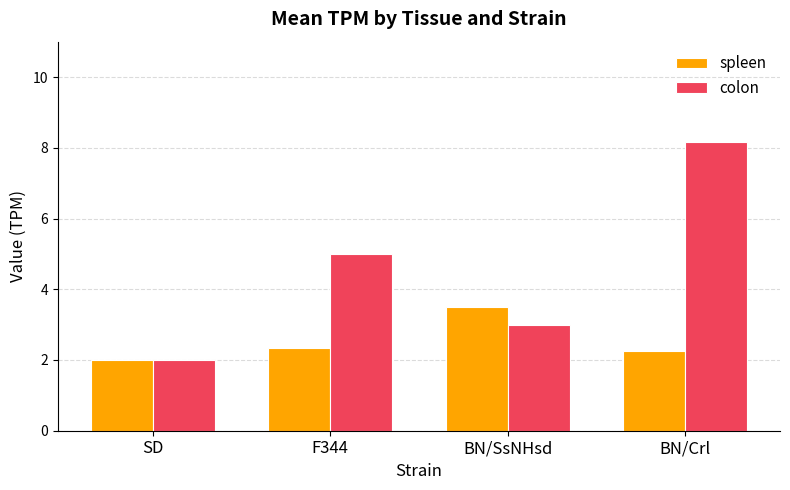

Is it true that colon equals 3.6 at BN/Crl?

False